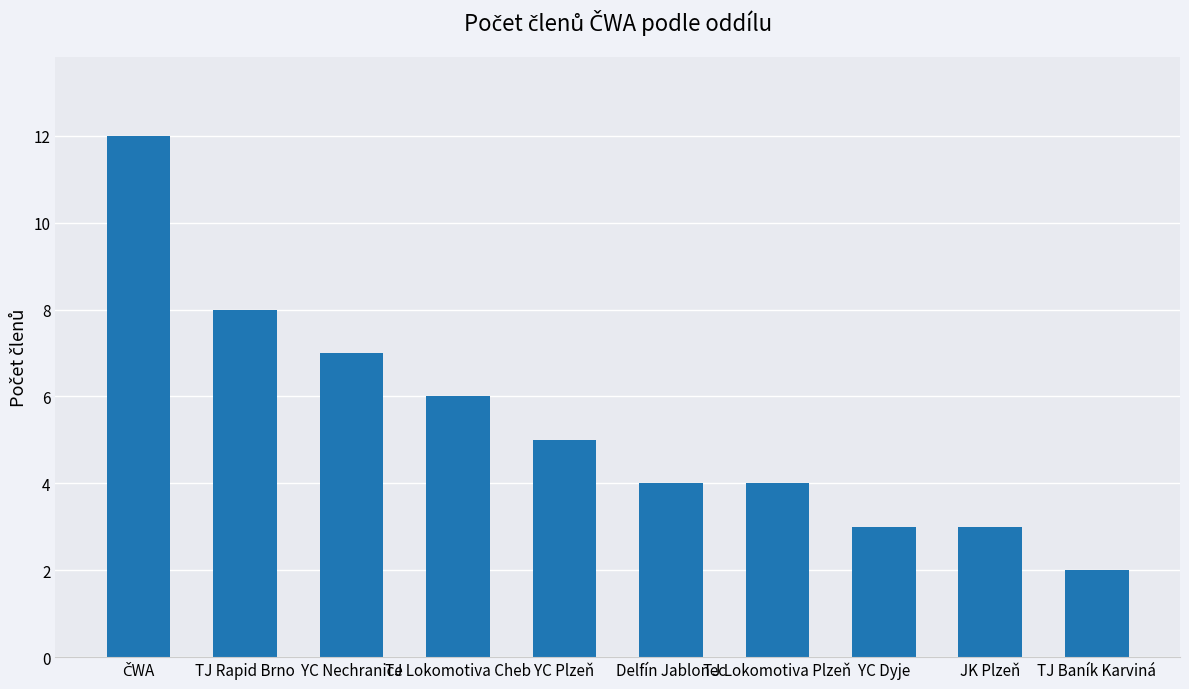

Reading left to right, extract all data points from this chart.

12	8	7	6	5	4	4	3	3	2